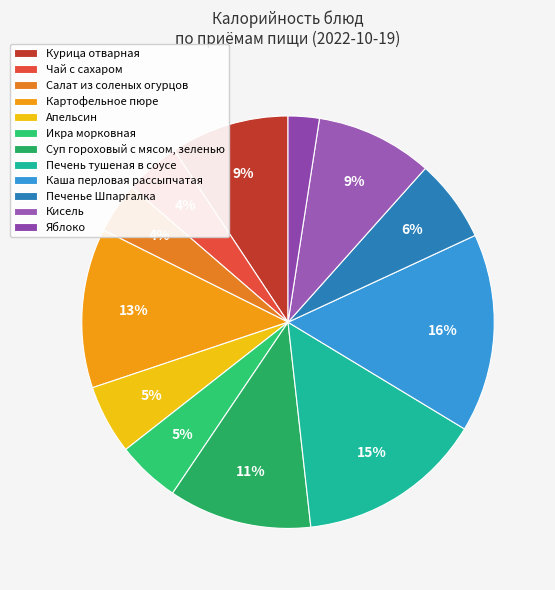

To the nearest percent, what is the combined percentage of Икра морковная and Апельсин?

10%